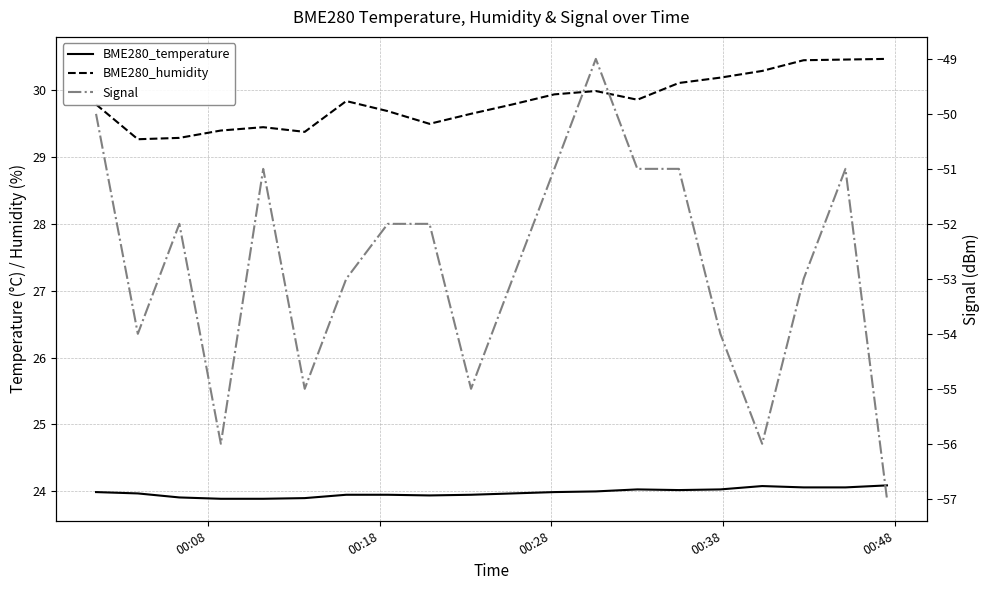

List the series in order of their peak value, highest first.

BME280_humidity, BME280_temperature, Signal